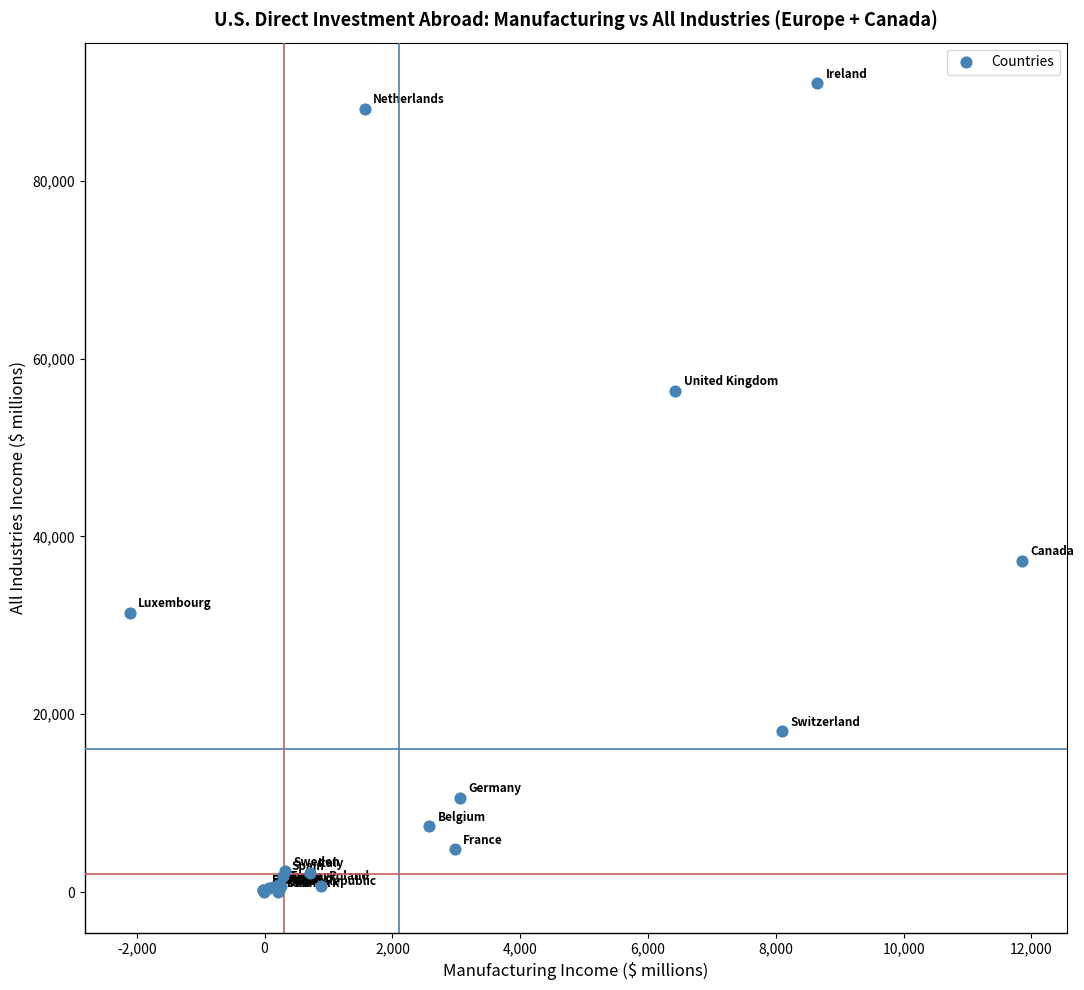

What Y value in the scatter plot is closest to 45486?

37271